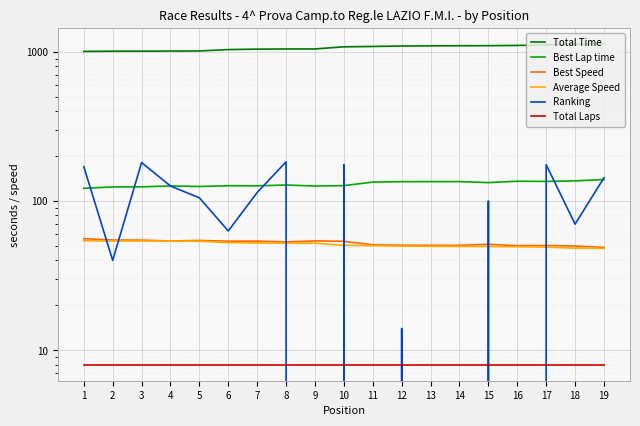

How many intersections are there between Best Speed and Ranking?

8